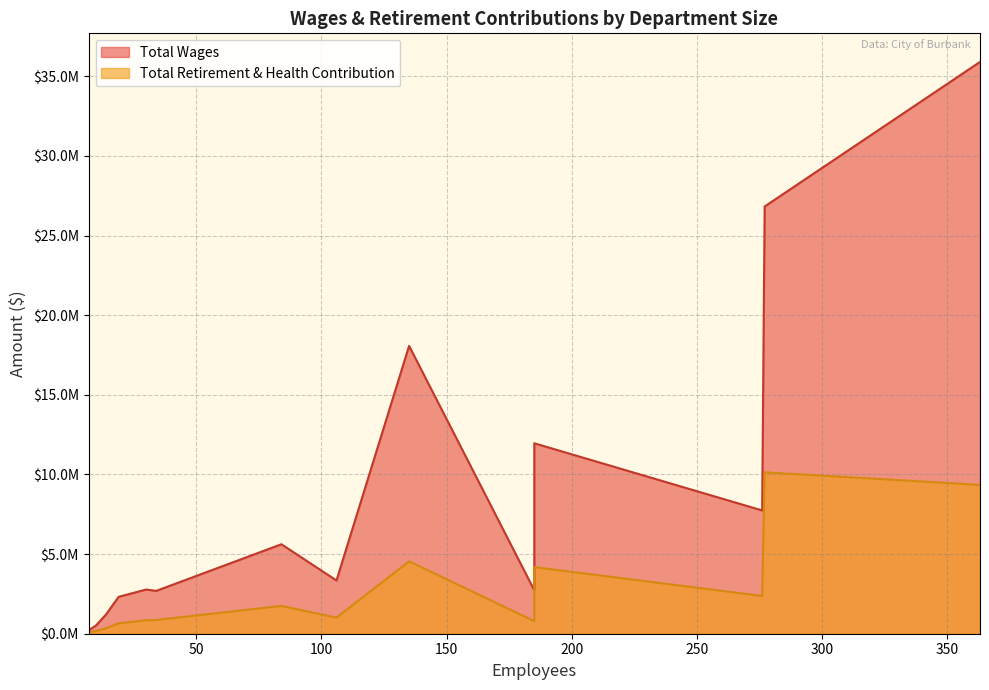

Rank the series by their average value, from lowest to highest.

Total Retirement & Health Contribution, Total Wages